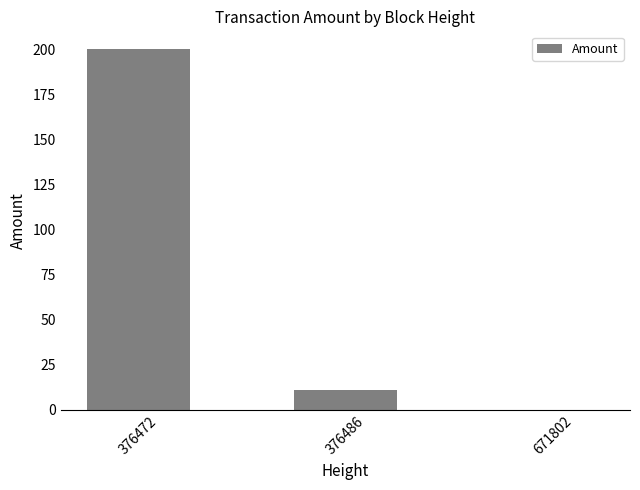

What is the sum of the values at 376486 and 376472?

211.0